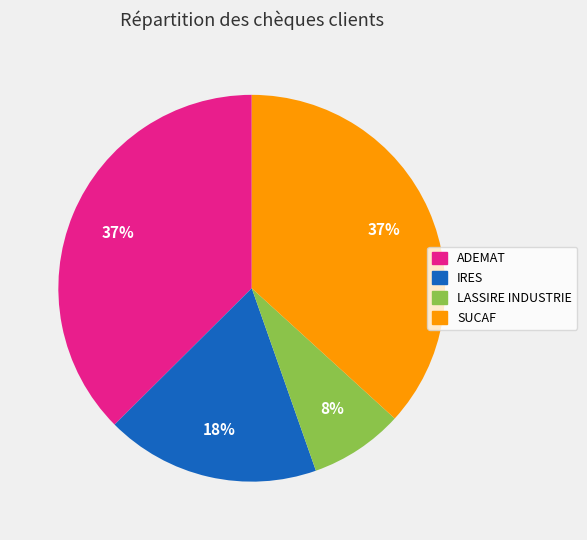

Count the number of slices in the pie.

4